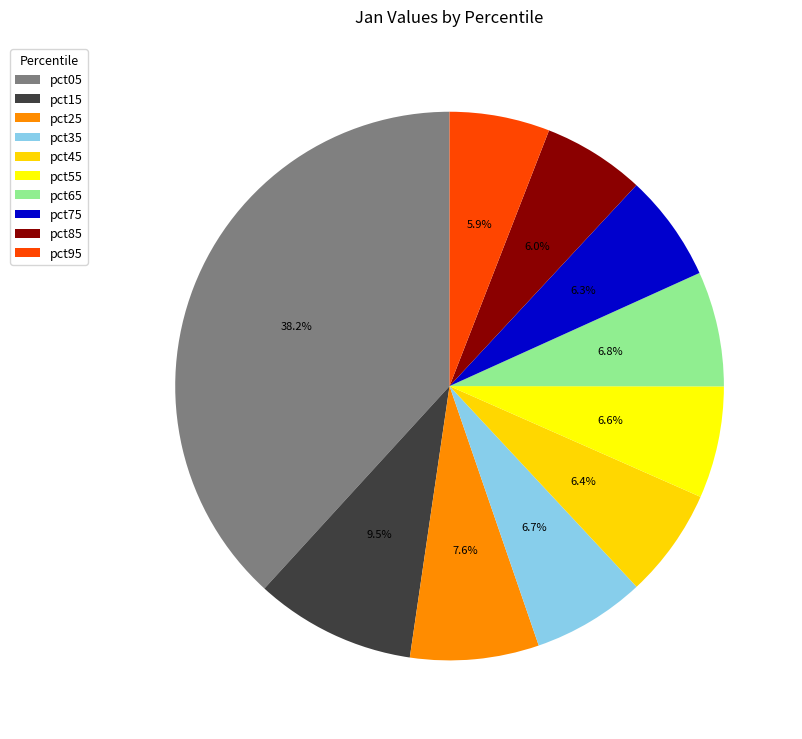

Which slice is the smallest?

pct95